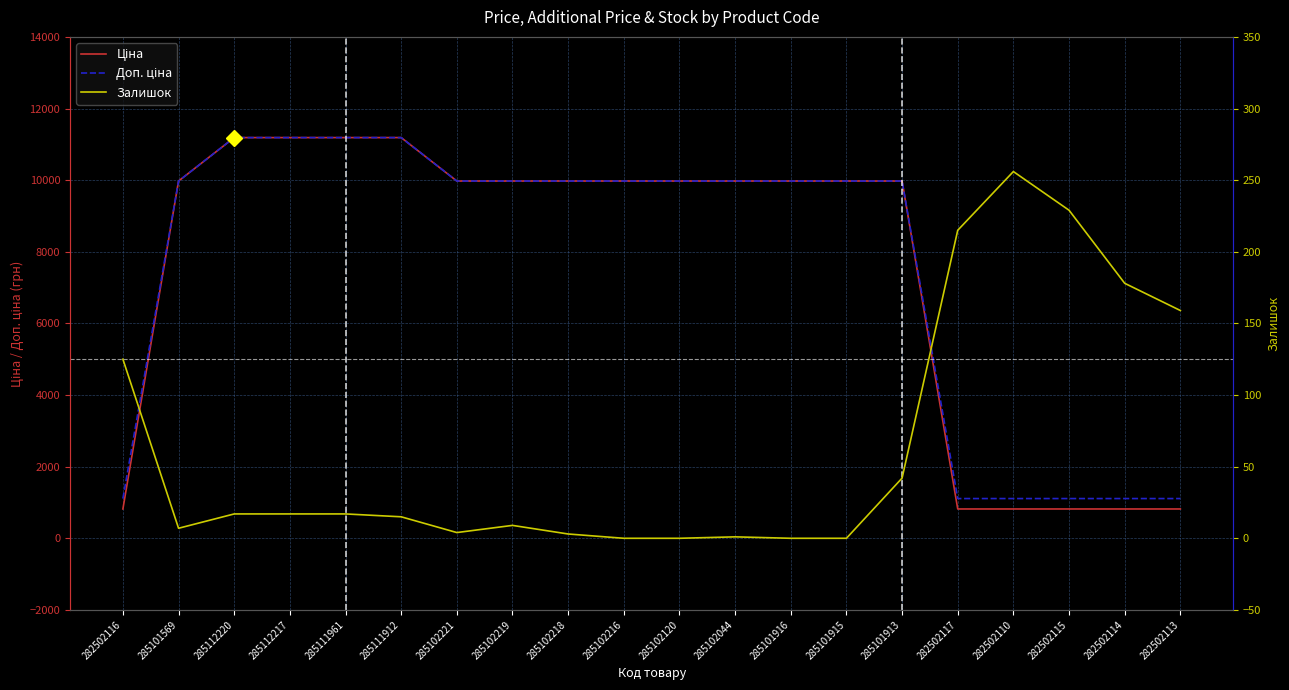

Rank the categories by Доп. ціна value from lowest to highest.

282502116, 282502117, 282502110, 282502115, 282502114, 282502113, 285101569, 285102221, 285102219, 285102218, 285102216, 285102120, 285102044, 285101916, 285101915, 285101913, 285112220, 285112217, 285111961, 285111912